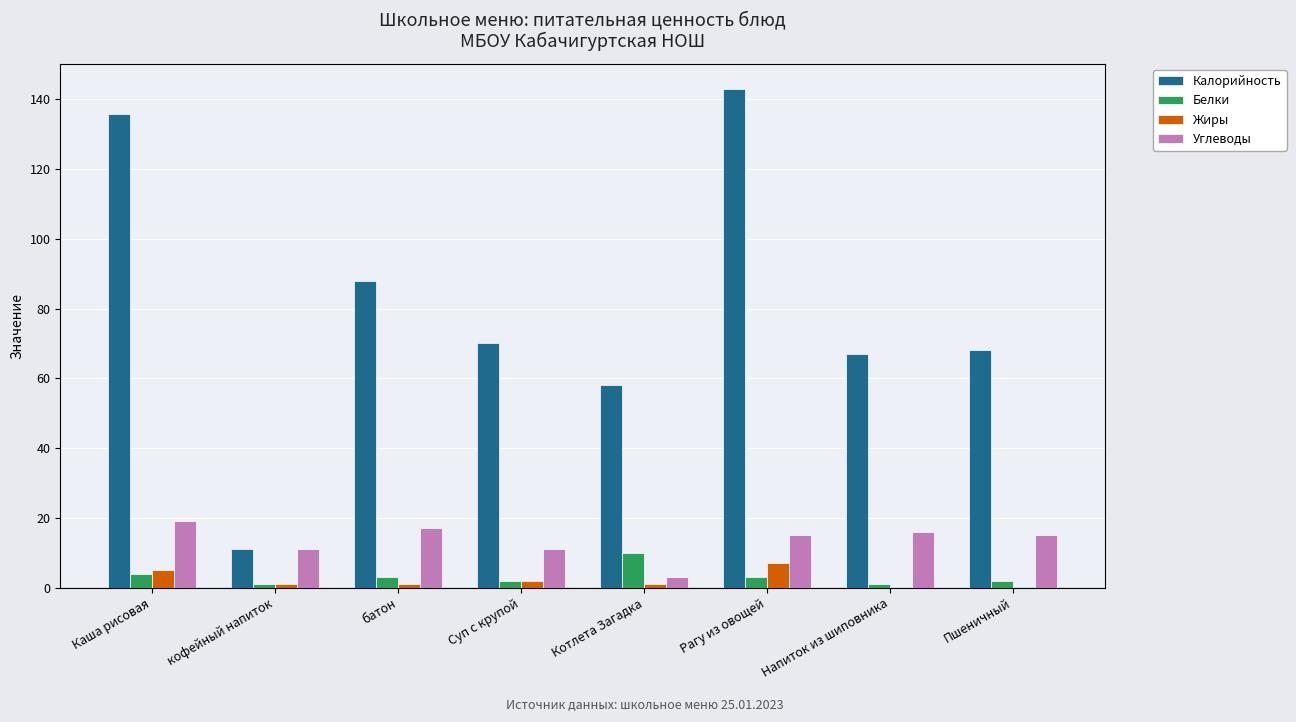

The value of Углеводы at кофейный напиток is 11.0. True or false?

True